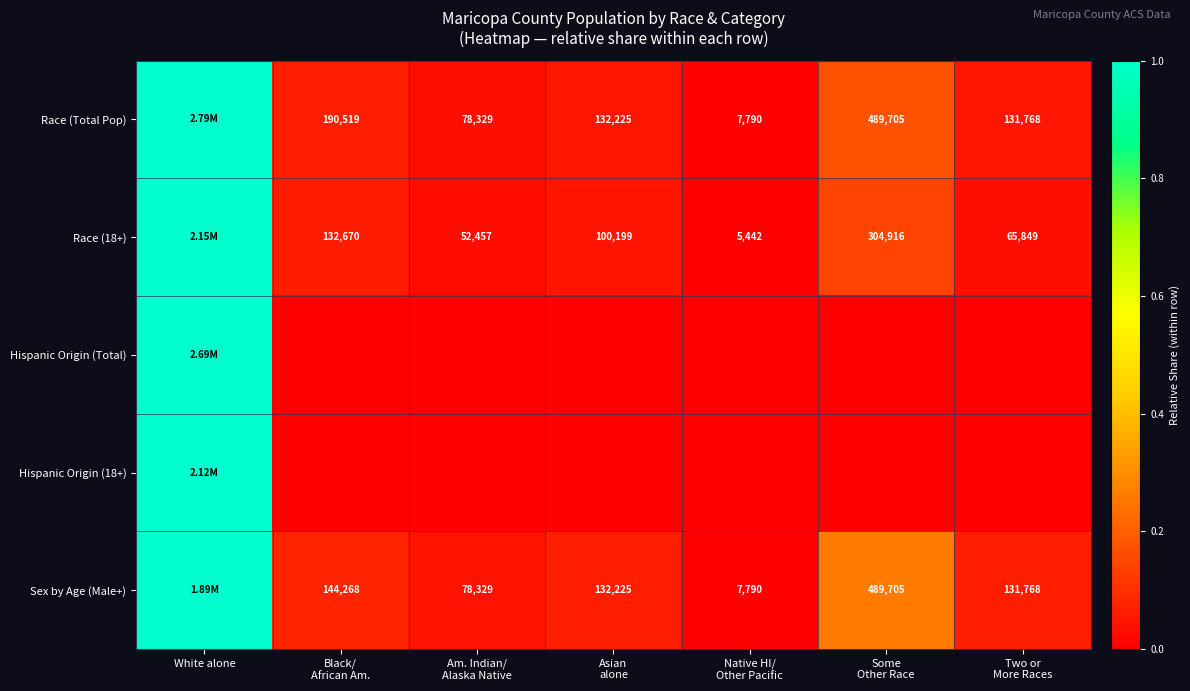

What is the maximum value for Race (Total Pop)?

1.0